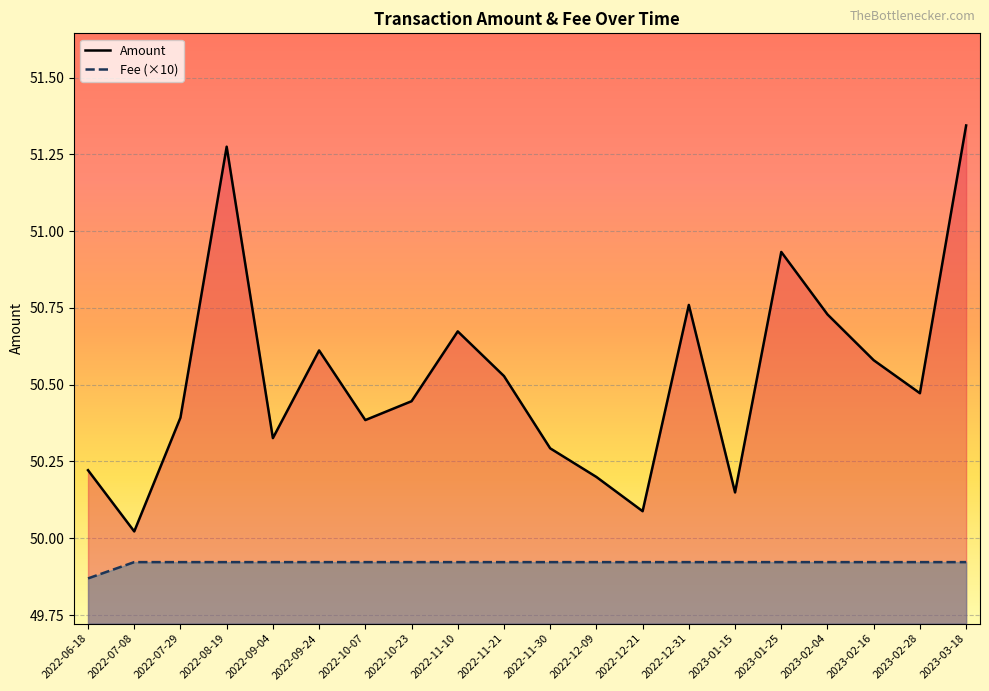

The value of Fee at 2022-10-23 is 0.0. True or false?

False